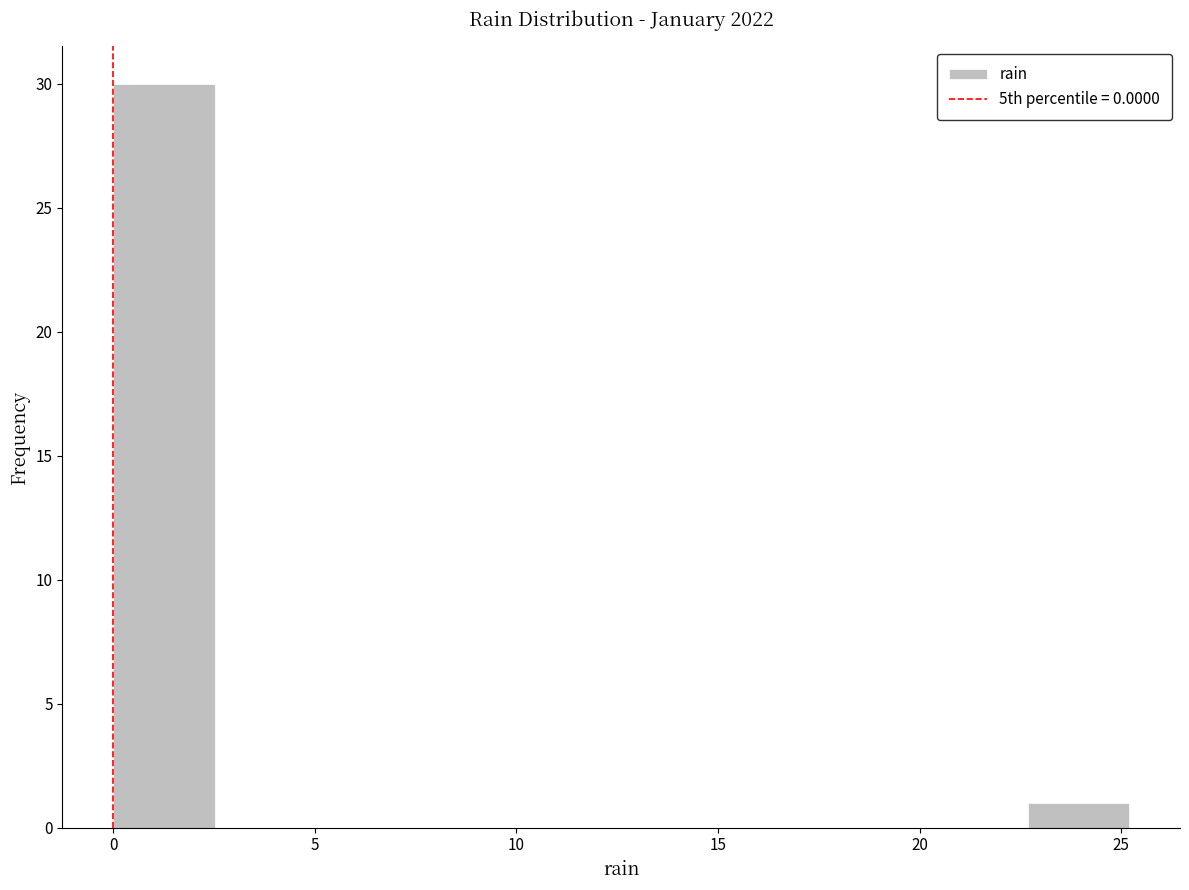

Reading left to right, transcribe this chart: for each bar, give the range it covers on the x-axis and its height. Neither the bar edges nor the heights are printed on the chart, so give them approximately, as read against the axes.

0.0 to 2.5: 30
2.5 to 5.0: 0
5.0 to 7.5: 0
7.5 to 10.0: 0
10.0 to 12.5: 0
12.5 to 15.0: 0
15.0 to 17.5: 0
17.5 to 20.0: 0
20.0 to 22.5: 0
22.5 to 25.0: 1